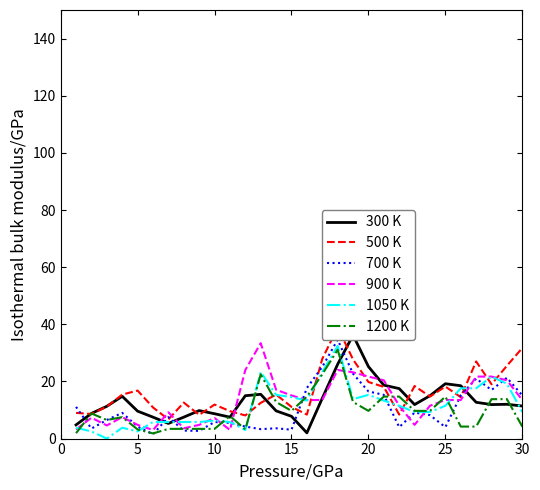

Reading left to right, transcribe all the data shown in this chart.

300 K: 4.8	8.8	11.3	14.8	9.6	7.5	5.3	7.5	9.8	8.7	7.5	15.0	15.5	9.7	7.8	2.0	14.1	26.0	36.2	25.2	18.7	17.5	11.9	15.0	19.2	18.5	12.7	11.9	12.0	11.4
500 K: 9.0	8.6	11.2	15.4	16.8	10.9	6.7	12.6	8.3	11.9	9.6	8.1	12.5	15.4	11.1	8.4	27.9	38.9	27.7	19.8	18.1	8.4	18.4	14.7	18.2	14.5	27.0	19.0	25.5	31.7
700 K: 11.1	3.5	6.5	9.0	4.2	1.5	7.5	2.8	2.7	5.8	5.5	4.2	3.3	3.6	3.1	17.7	25.1	34.6	22.7	16.5	15.3	4.0	9.1	8.2	4.0	15.1	21.0	17.0	21.3	15.1
900 K: 3.2	7.3	4.6	7.5	4.8	3.0	9.2	3.6	4.8	7.2	3.0	24.0	33.4	17.1	15.1	13.5	13.5	24.0	23.2	21.7	20.4	11.5	4.8	11.5	13.5	13.5	21.7	21.7	20.4	13.5
1050 K: 3.8	2.5	0.0	3.8	2.5	5.8	5.8	5.8	5.8	6.3	5.8	3.0	23.3	15.3	14.5	13.3	23.3	32.4	13.8	15.3	13.3	11.5	9.3	9.3	11.5	17.6	17.6	21.7	19.2	9.3
1200 K: 1.9	8.8	6.5	7.5	3.2	1.8	3.4	3.4	3.4	3.4	7.9	3.2	22.5	12.8	9.7	14.7	22.5	31.1	12.8	9.7	14.7	14.7	9.7	9.7	14.7	4.2	4.2	13.8	13.8	4.2